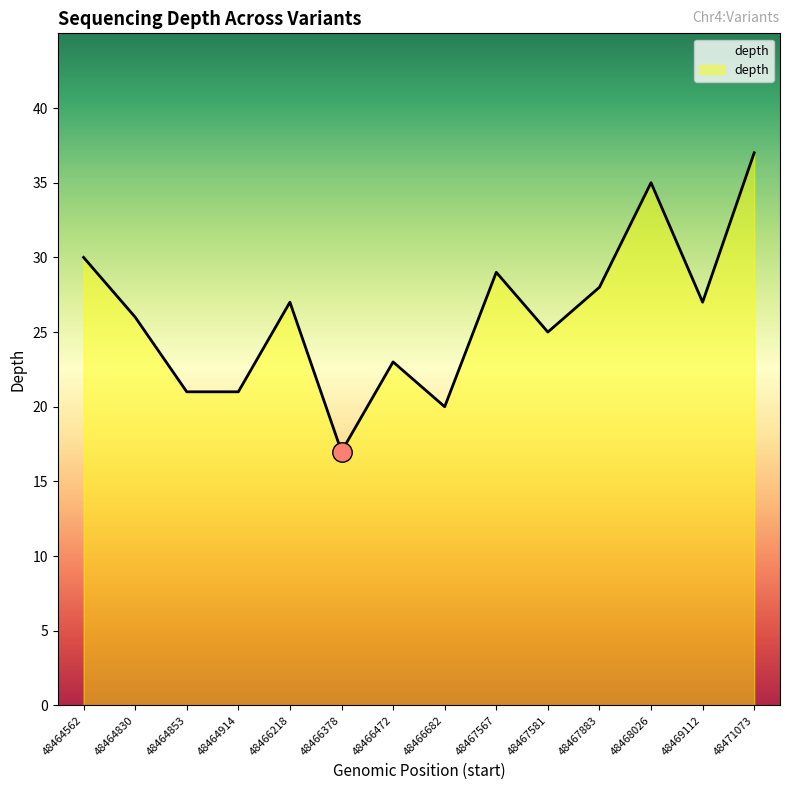

What is the average value?

26